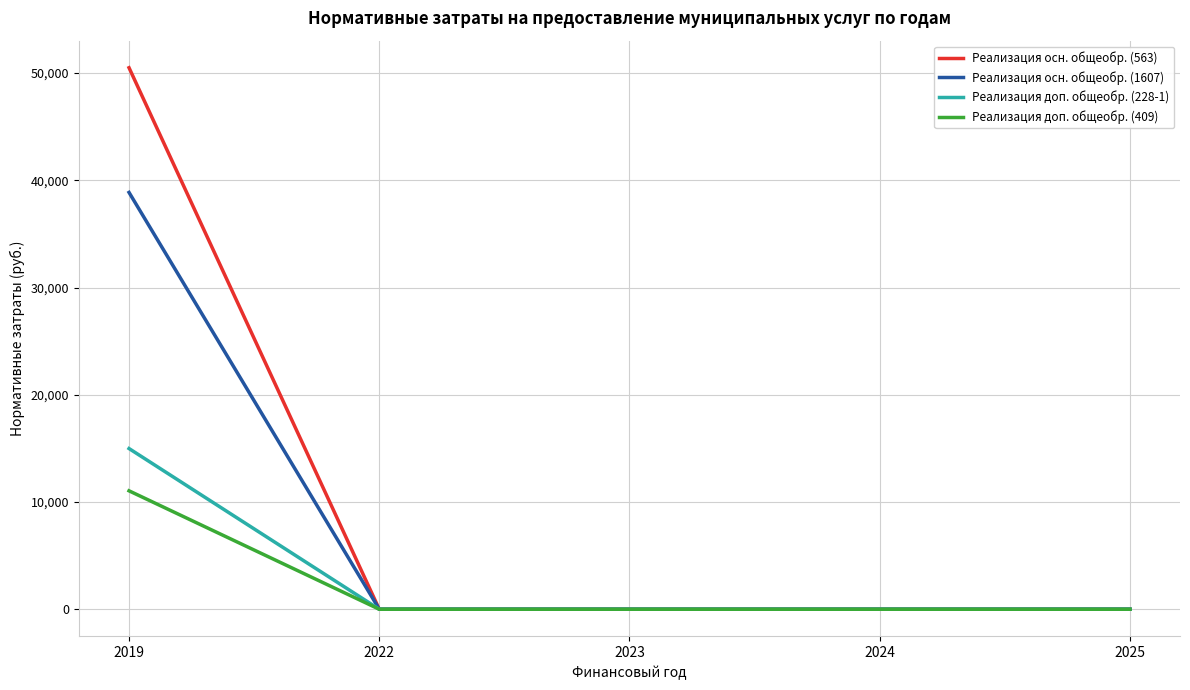

How many distinct data groups are displayed?

4